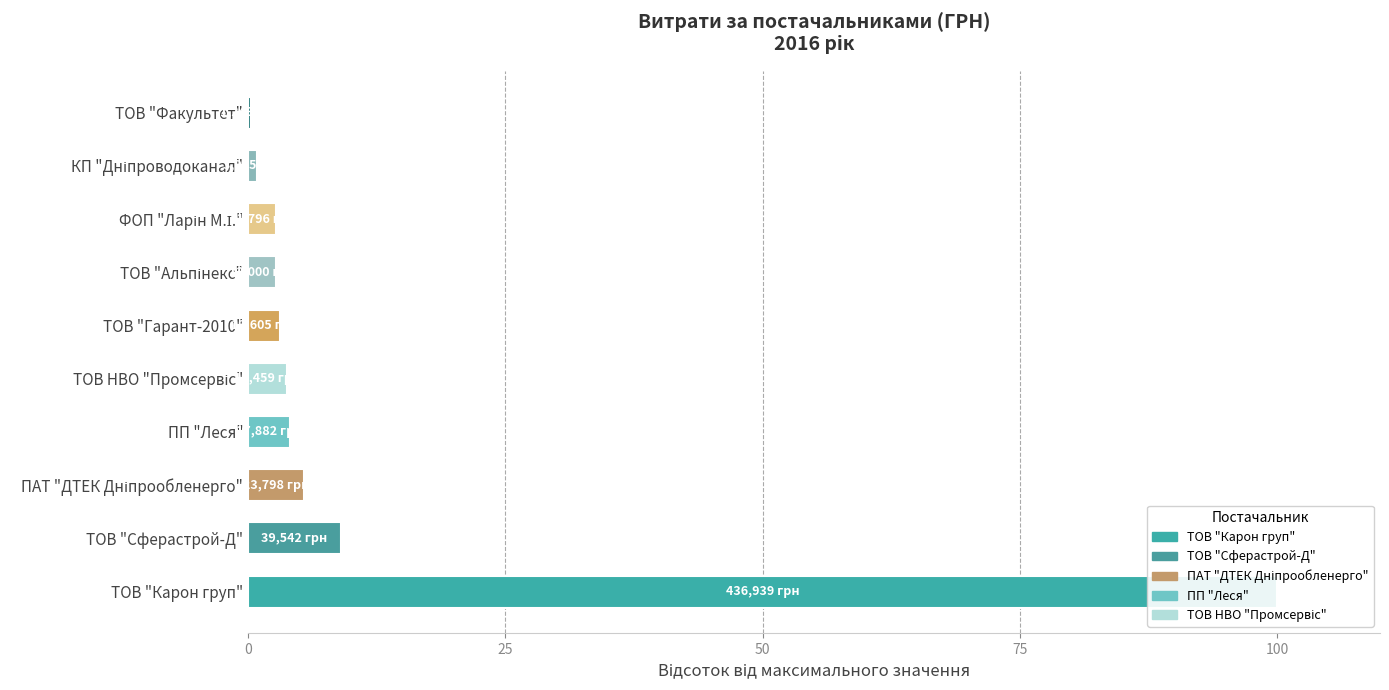

What is the change in value from ТОВ НВО "Промсервіс" to КП "Дніпроводоканал"?

-2.9